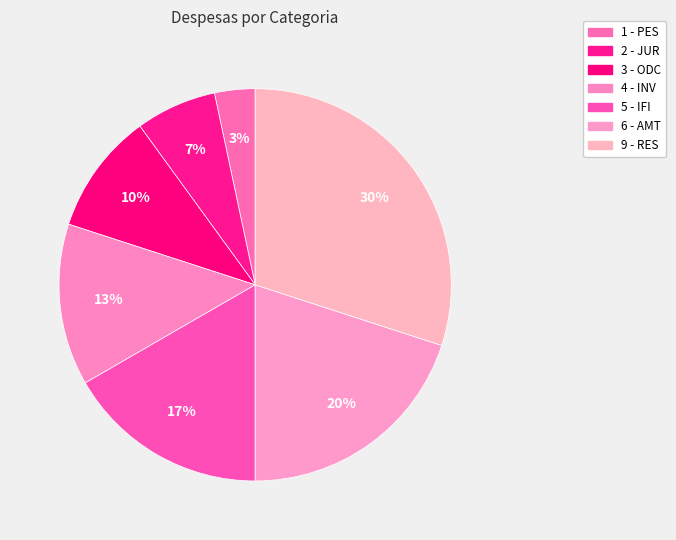

What percentage do 2 - JUR and 3 - ODC together represent?

16.7%